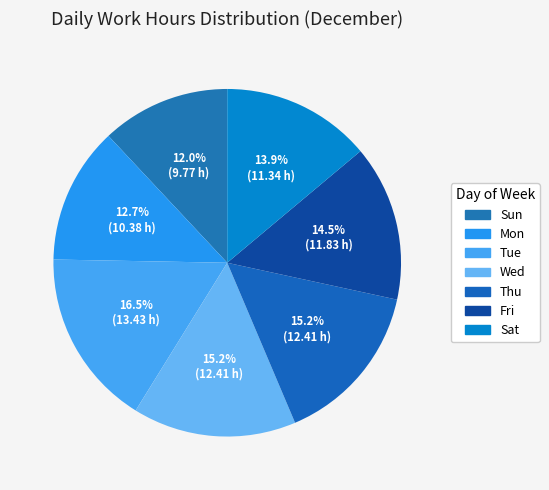

Between Tue and Sat, which is larger?

Tue